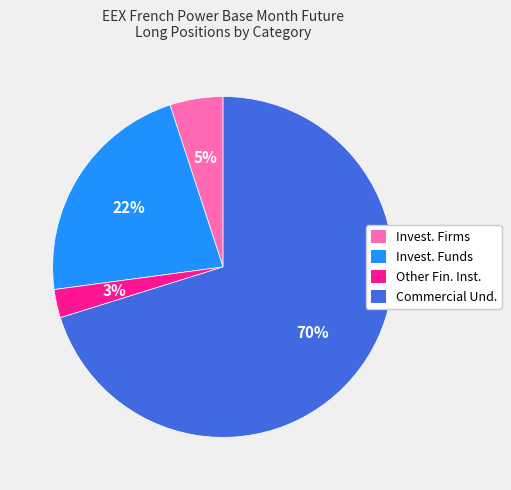

To the nearest percent, what is the average slice percentage?

25%